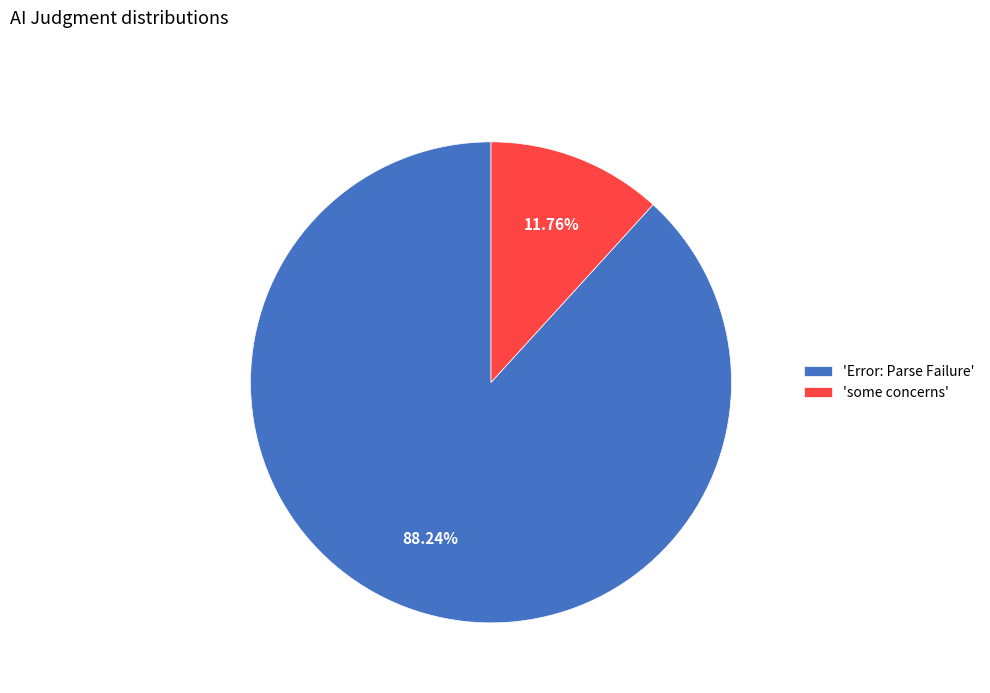

What is the largest slice in the pie chart?

'Error: Parse Failure'